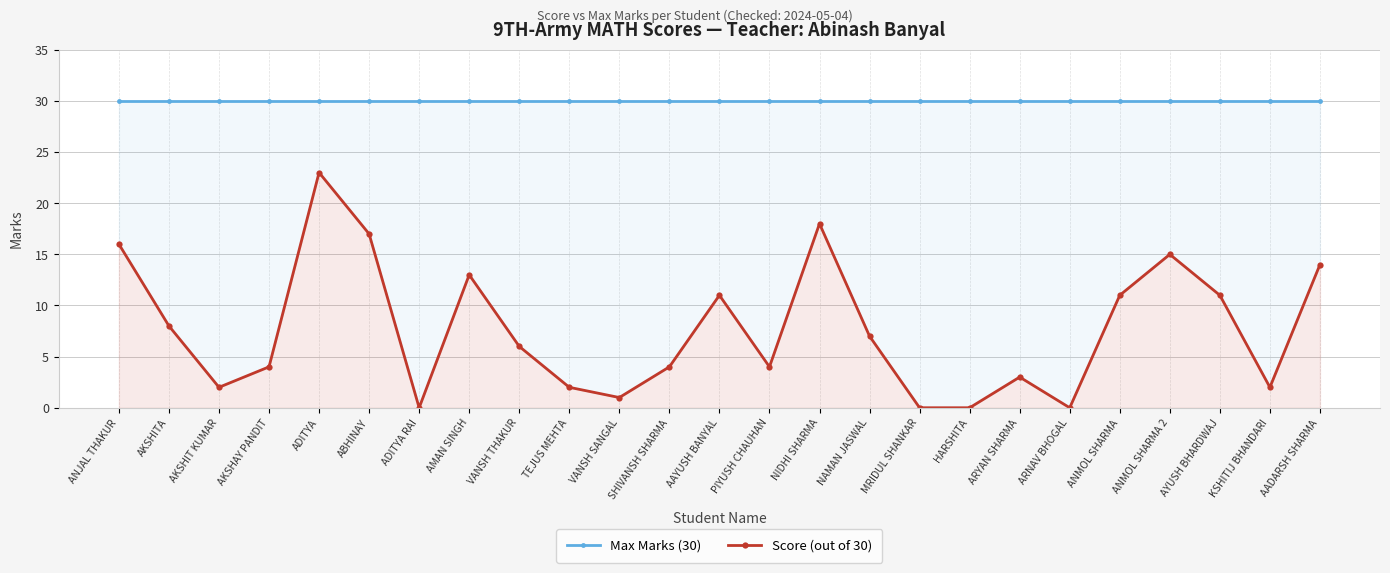

Which series has the widest spread of values?

Score (out of 30)